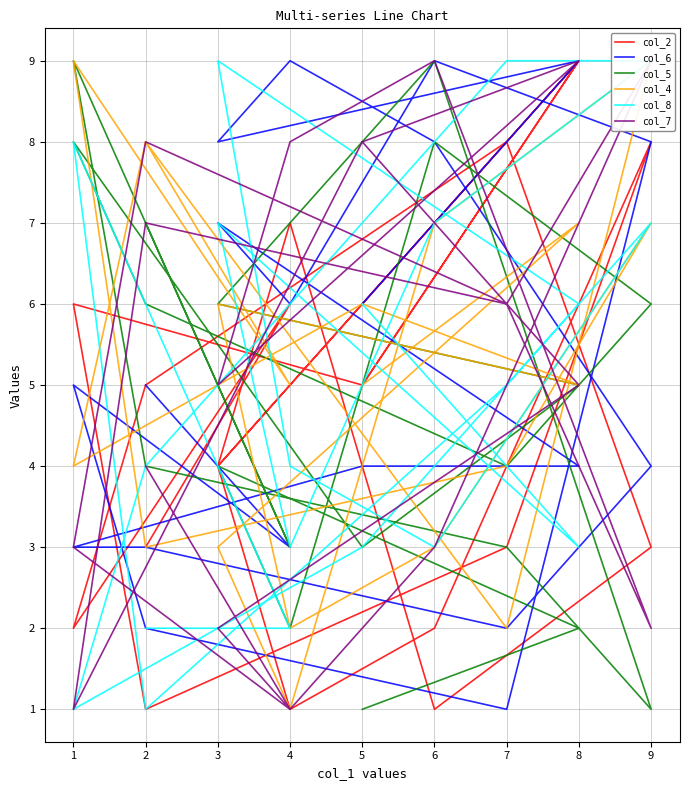

Where do col_7 and col_6 first cross each other?

4 and 6